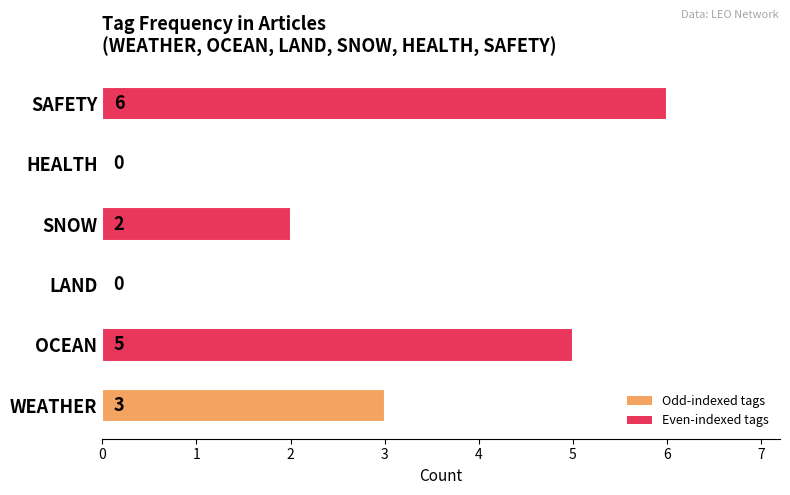

Reading bottom to top, transcribe all the data shown in this chart.

WEATHER=3	OCEAN=5	LAND=0	SNOW=2	HEALTH=0	SAFETY=6